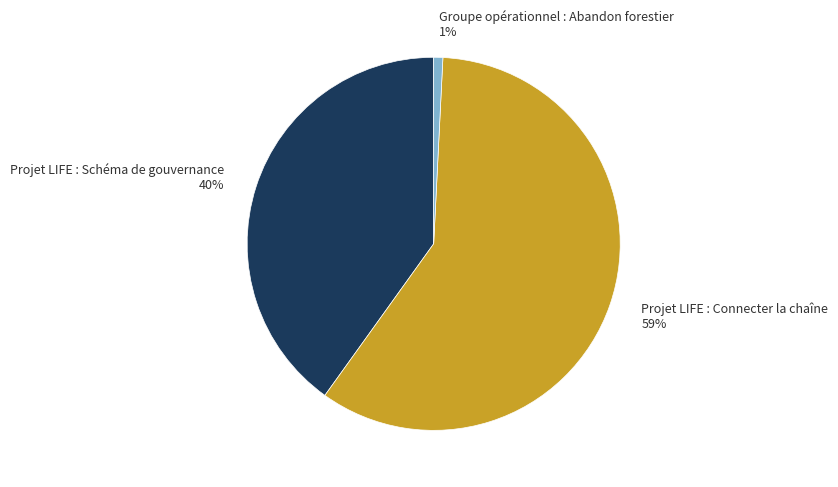

Is there any slice that represents more than half of the pie?

Yes